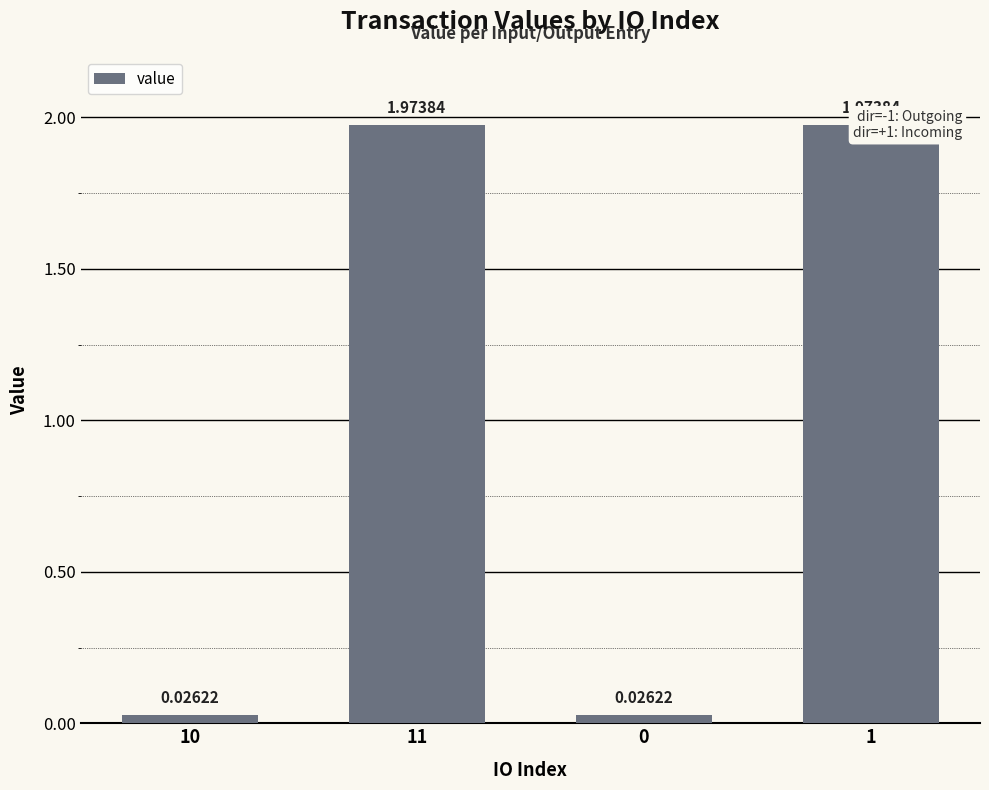

Reading left to right, list all the values displayed in this chart.

10=0.0	11=2.0	0=0.0	1=2.0